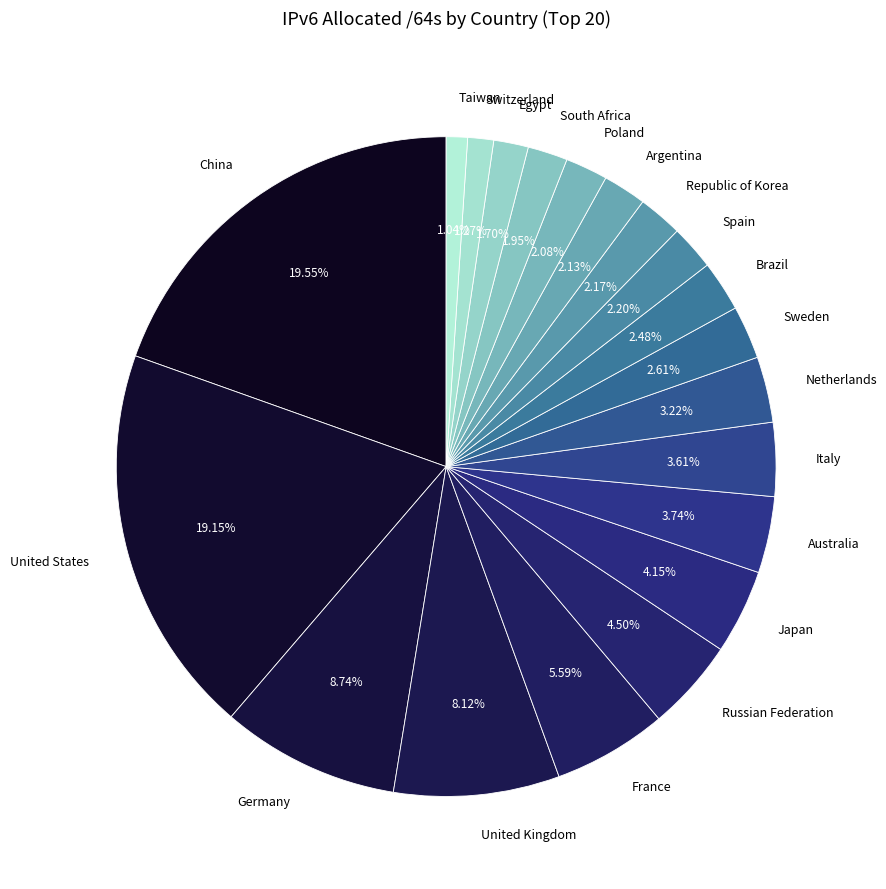

Is there any slice that represents more than half of the pie?

No